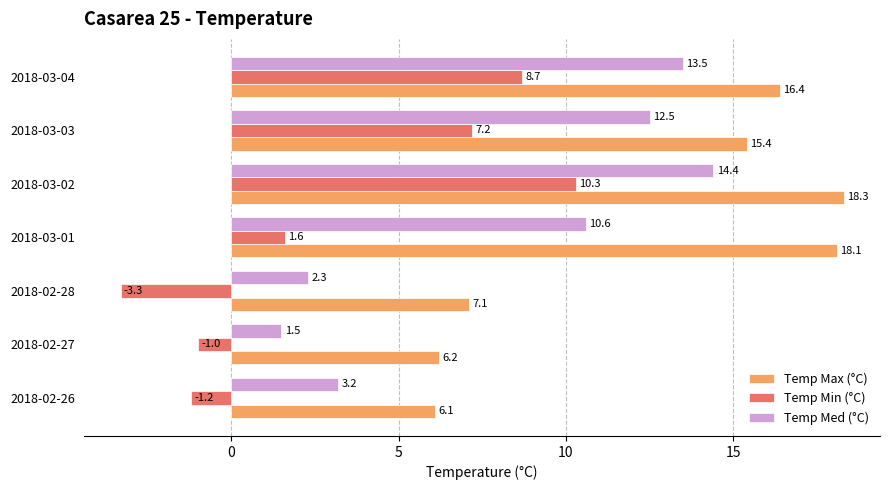

What is the sum of all Temp Max (°C) values?

87.6